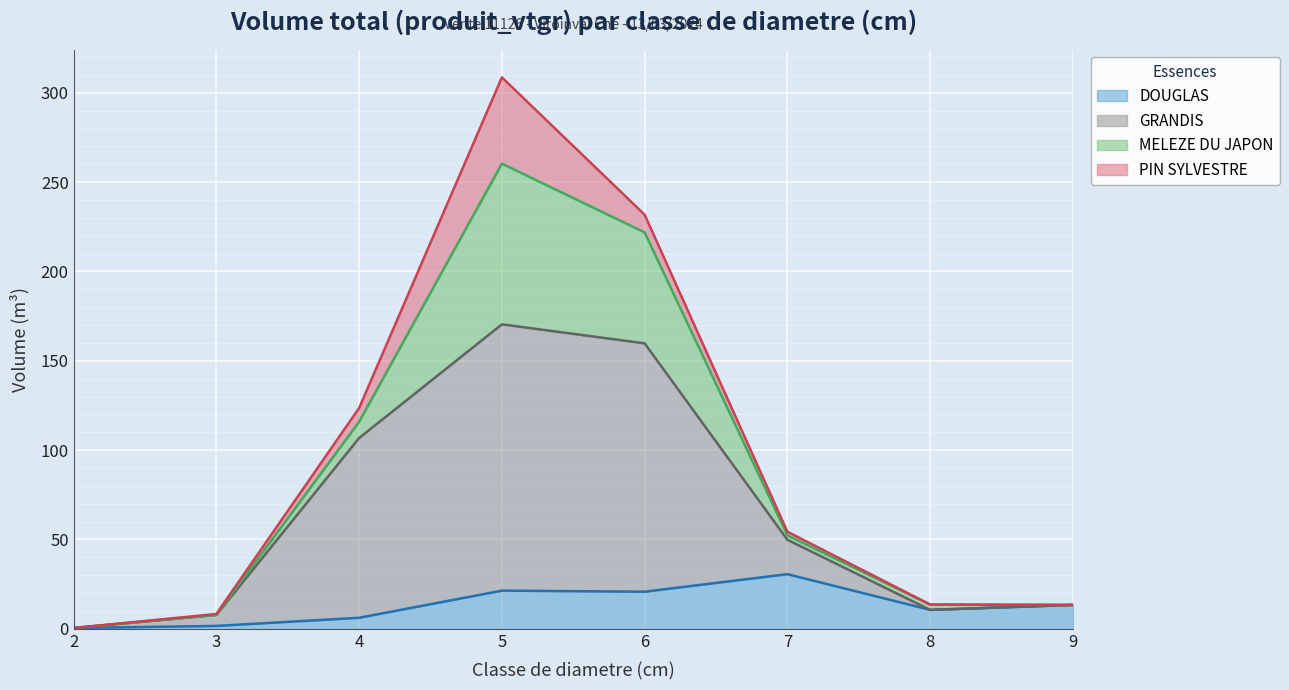

What is the value of the PIN SYLVESTRE point at the 3rd from the left?

123.6